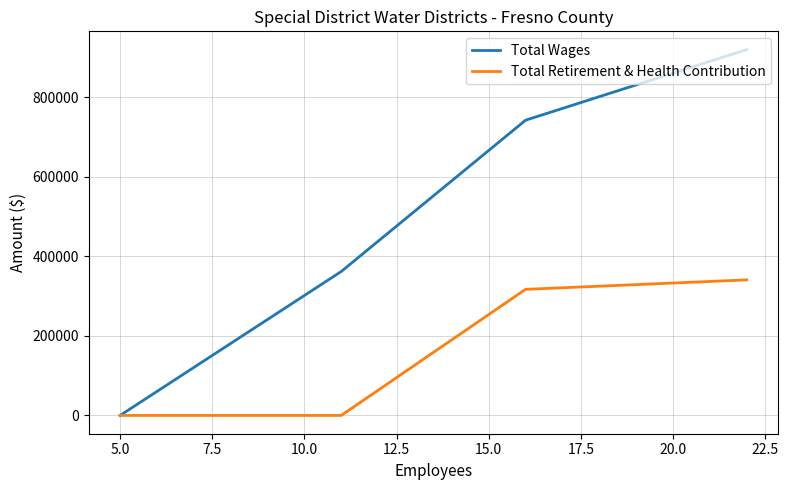

True or false: Total Wages and Total Retirement & Health Contribution intersect in this chart.

False